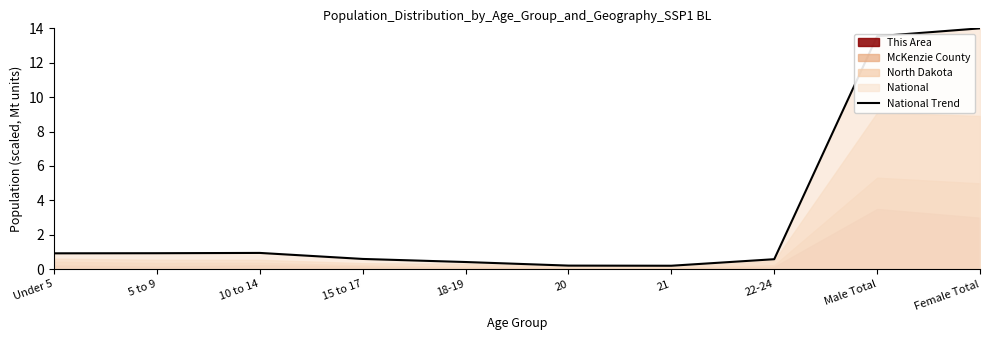

How many lines are shown in the chart?

1